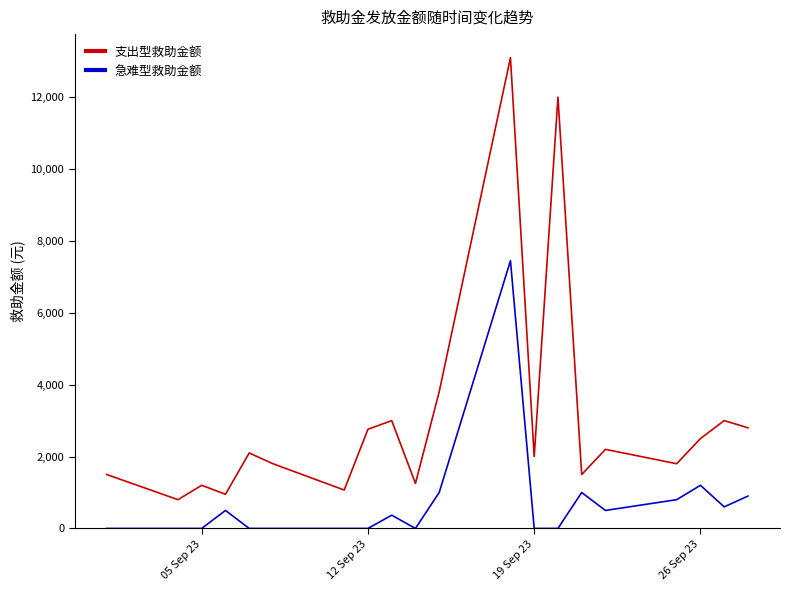

Which series has the largest total across all categories?

支出型救助金额